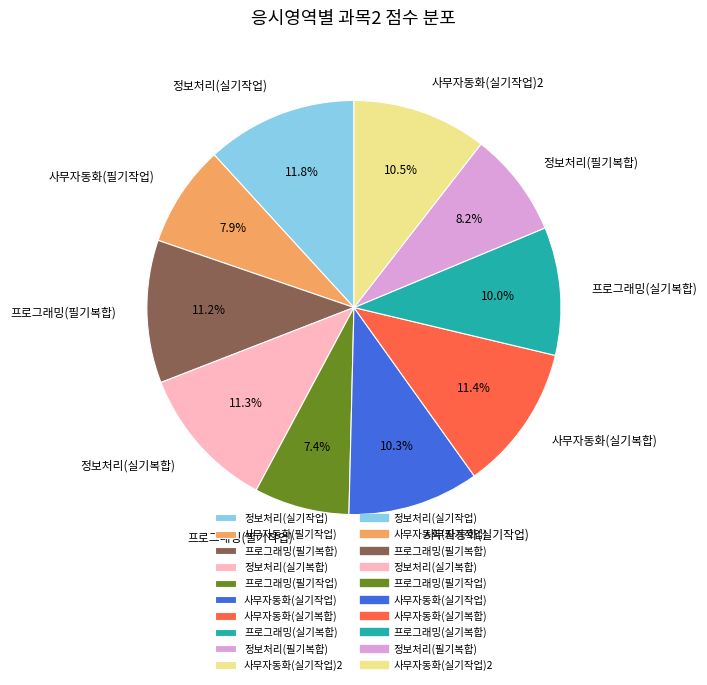

Which has a higher value, 정보처리(실기작업) or 사무자동화(필기작업)?

정보처리(실기작업)